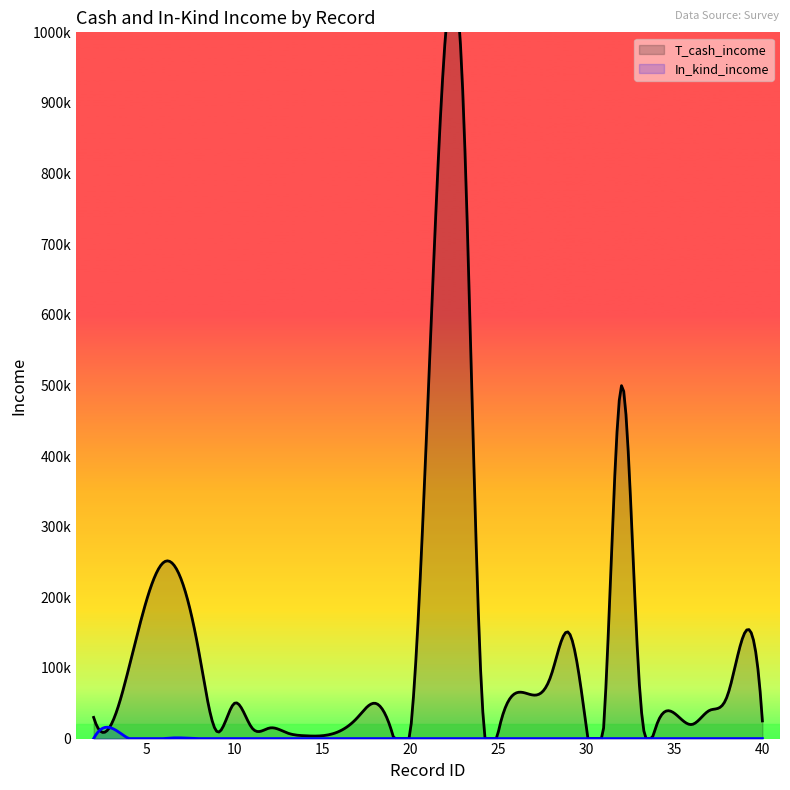

Which series has the largest total across all categories?

T_cash_income